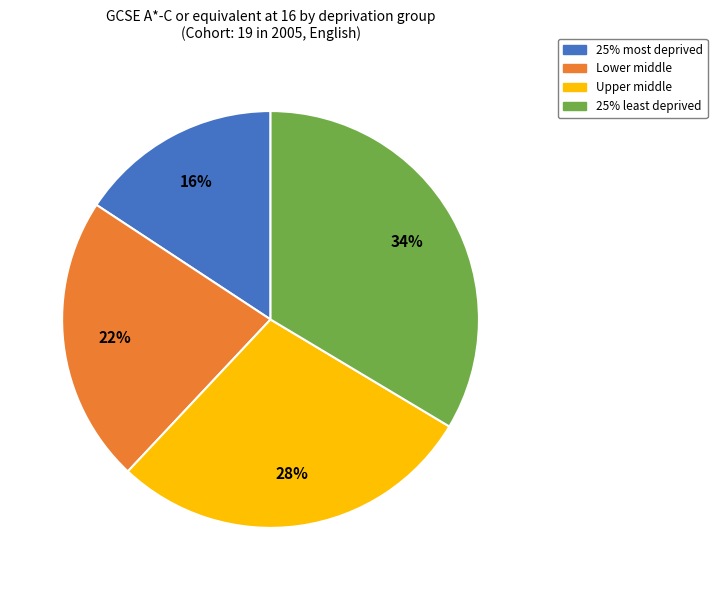

To the nearest percent, what is the difference between the largest and smallest slice percentages?

18%